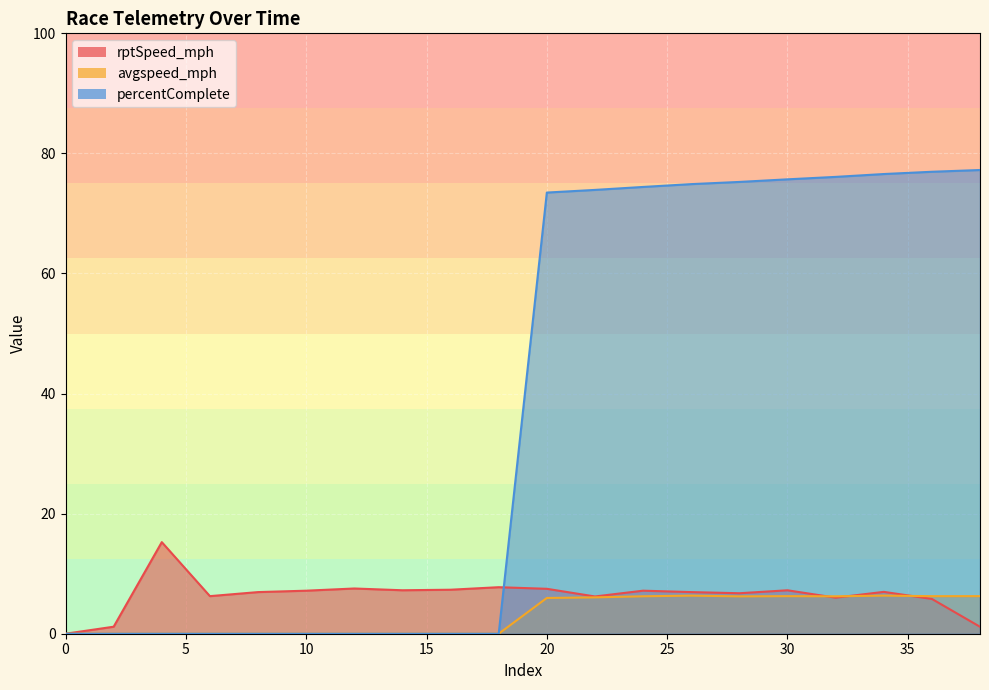

The avgspeed_mph series shows 9.7 at 36. True or false?

False